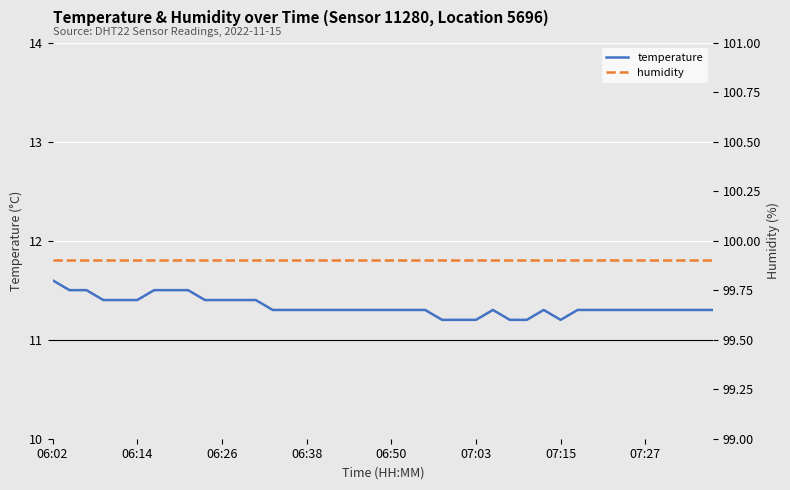

What is the highest value of the temperature series?

11.6